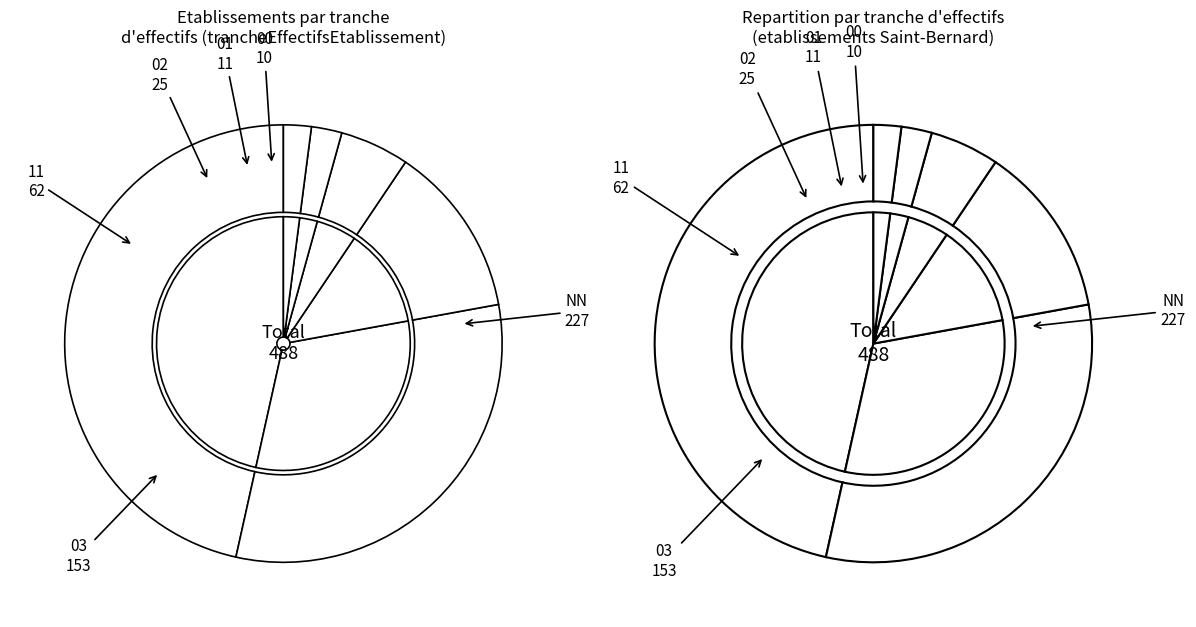

What percentage is the 00 slice, to the nearest percent?

2%